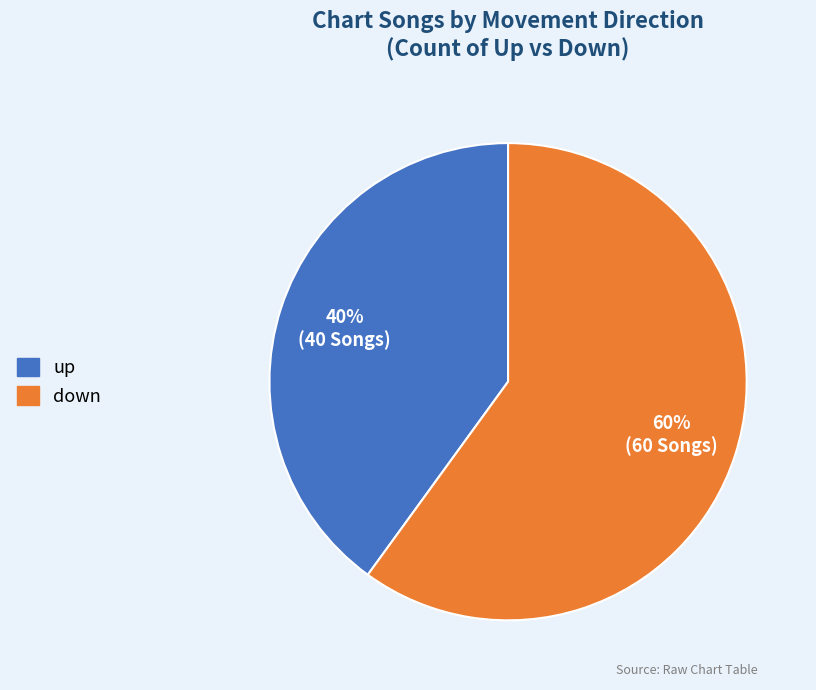

Which slice is the largest?

down